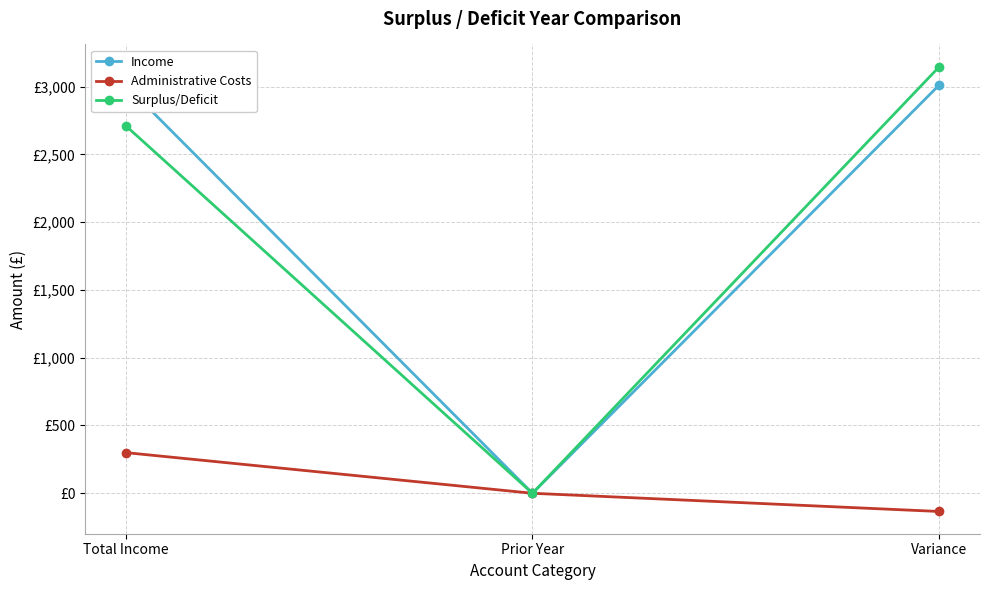

Rank the series by their maximum value, from lowest to highest.

Administrative Costs, Income, Surplus/Deficit